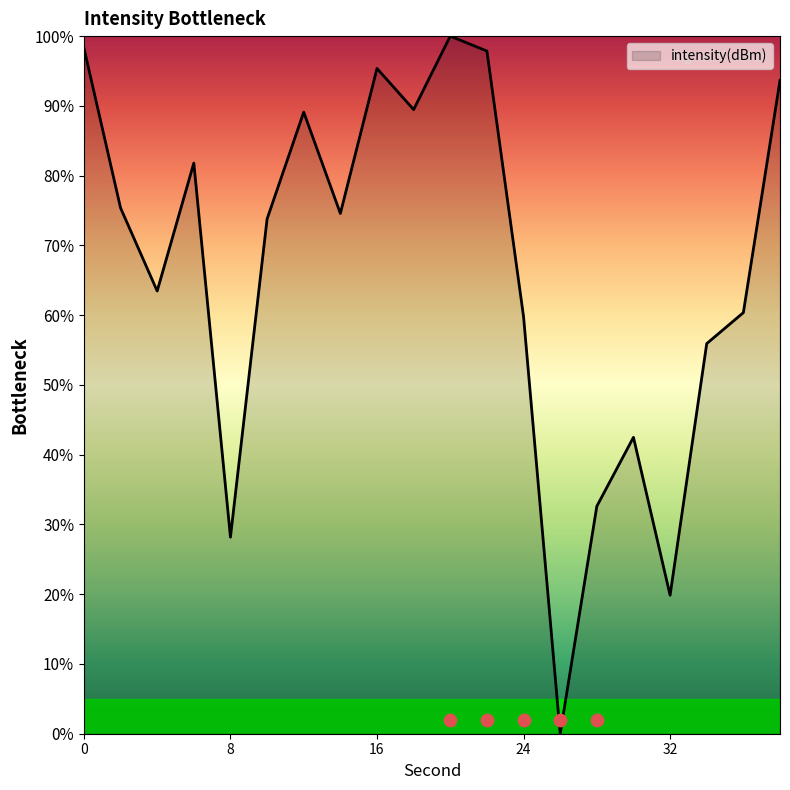

What is the change in value from 0 to 32?

-78.5